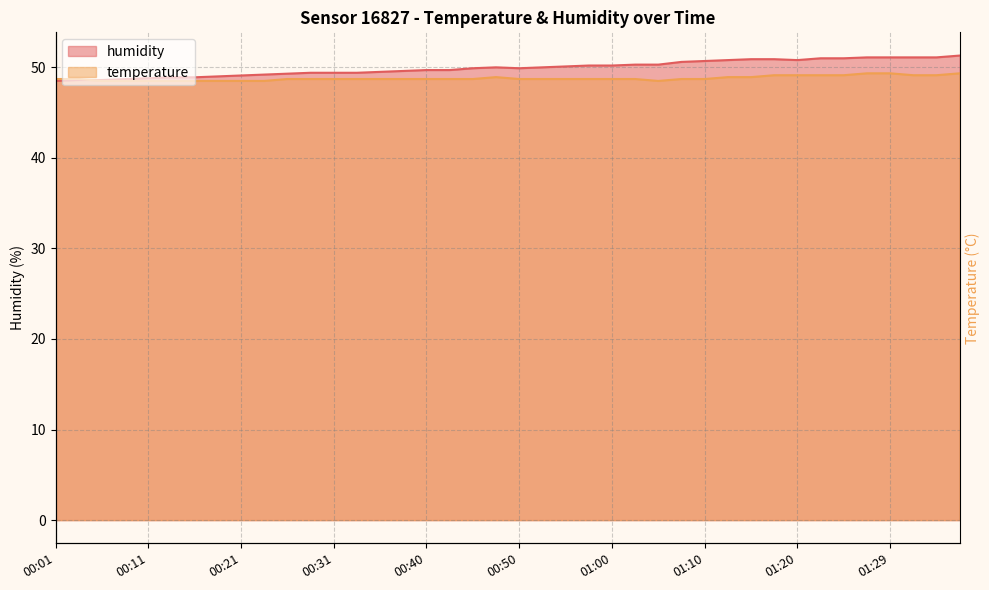

Is the value of temperature at 00:33 greater than the value of humidity at 01:17?

No